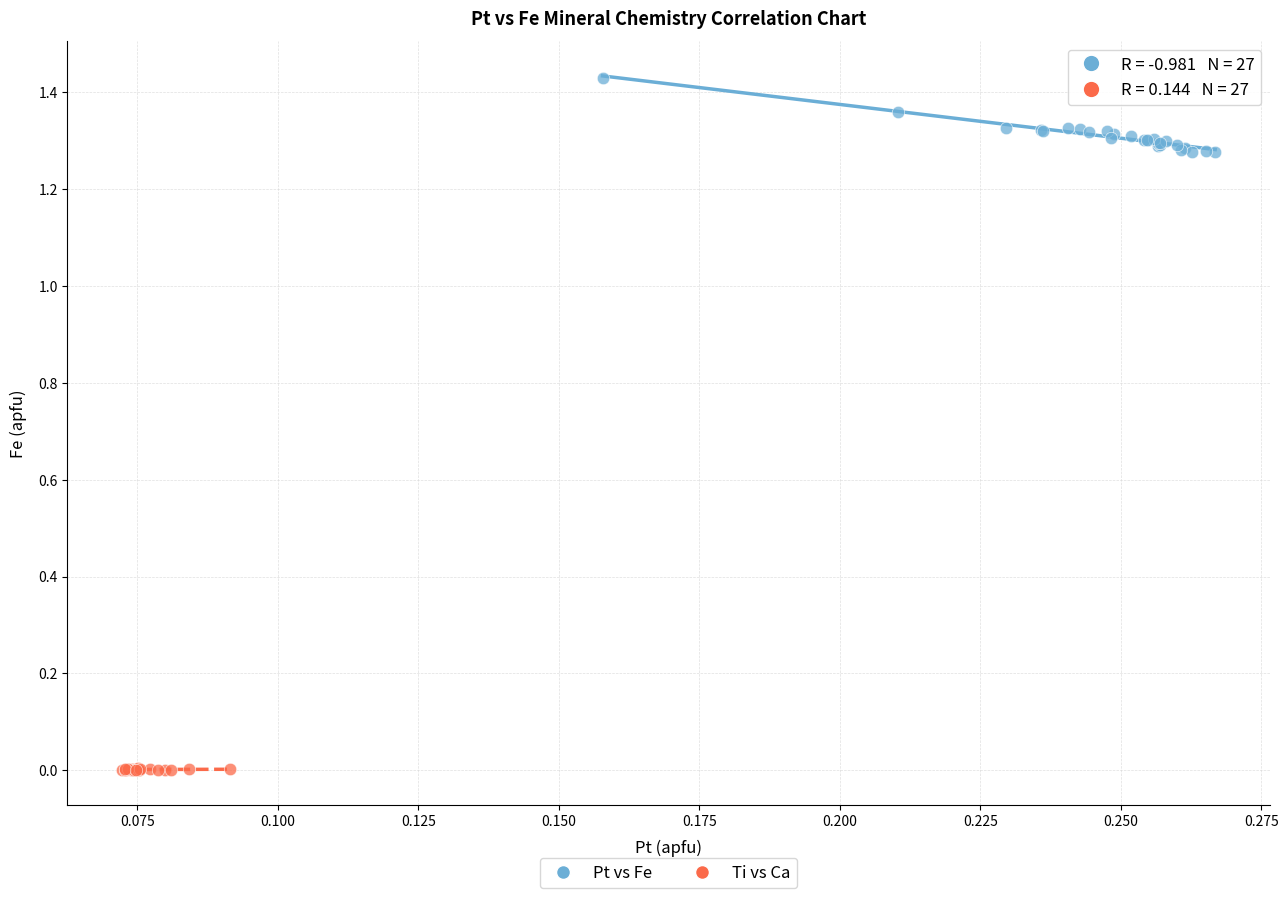

Which series has the largest Y range (max minus min)?

Pt vs Fe